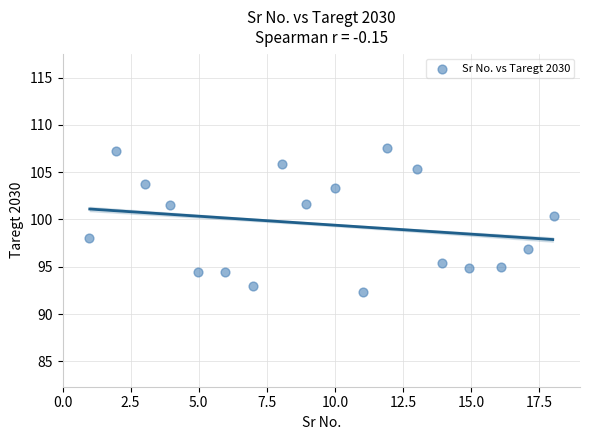

What is the range of Y values (max minus min)?

15.2